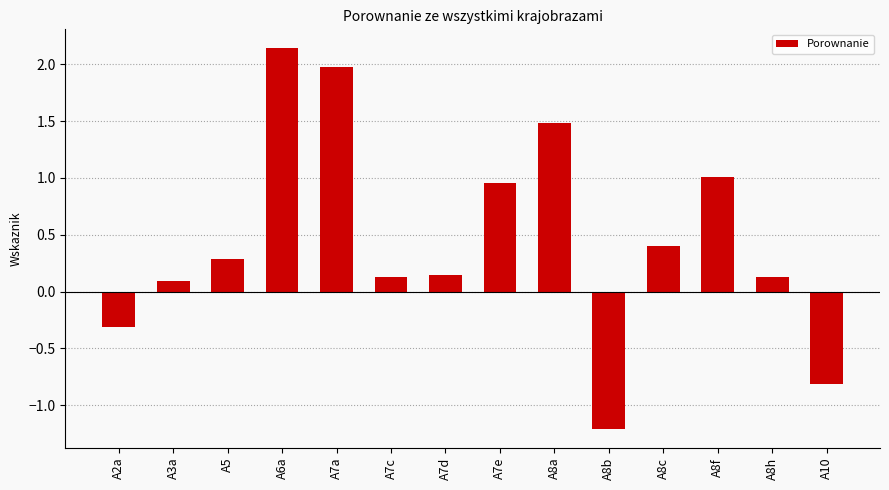

How many data points are less than 0?

3